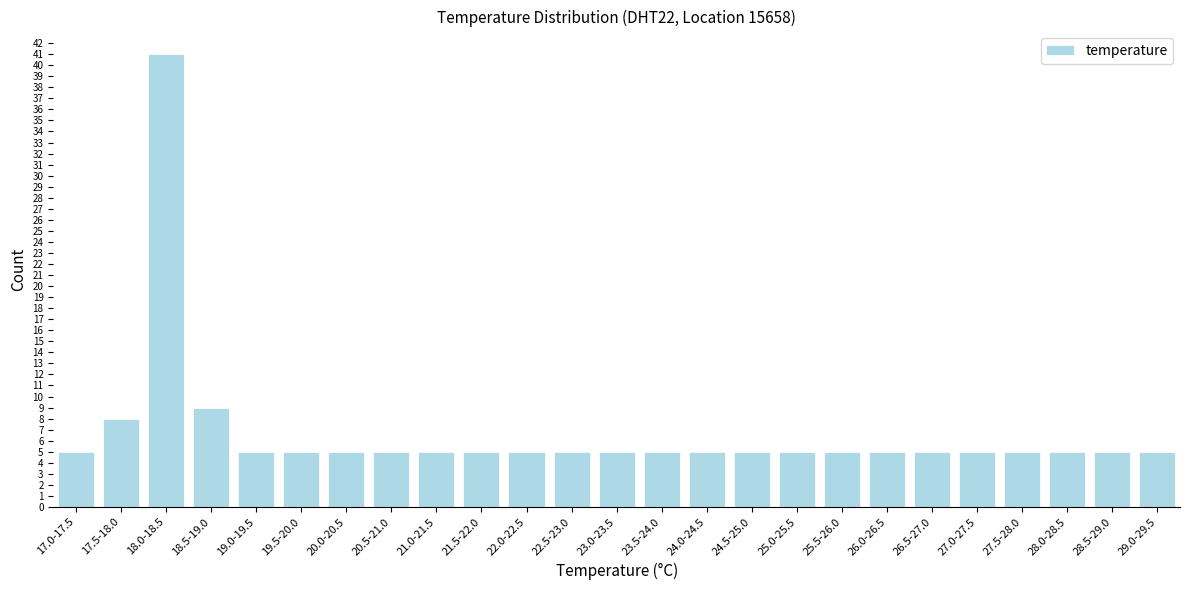

Reading left to right, transcribe all the data shown in this chart.

17.0-17.5=5	17.5-18.0=8	18.0-18.5=41	18.5-19.0=9	19.0-19.5=5	19.5-20.0=5	20.0-20.5=5	20.5-21.0=5	21.0-21.5=5	21.5-22.0=5	22.0-22.5=5	22.5-23.0=5	23.0-23.5=5	23.5-24.0=5	24.0-24.5=5	24.5-25.0=5	25.0-25.5=5	25.5-26.0=5	26.0-26.5=5	26.5-27.0=5	27.0-27.5=5	27.5-28.0=5	28.0-28.5=5	28.5-29.0=5	29.0-29.5=5